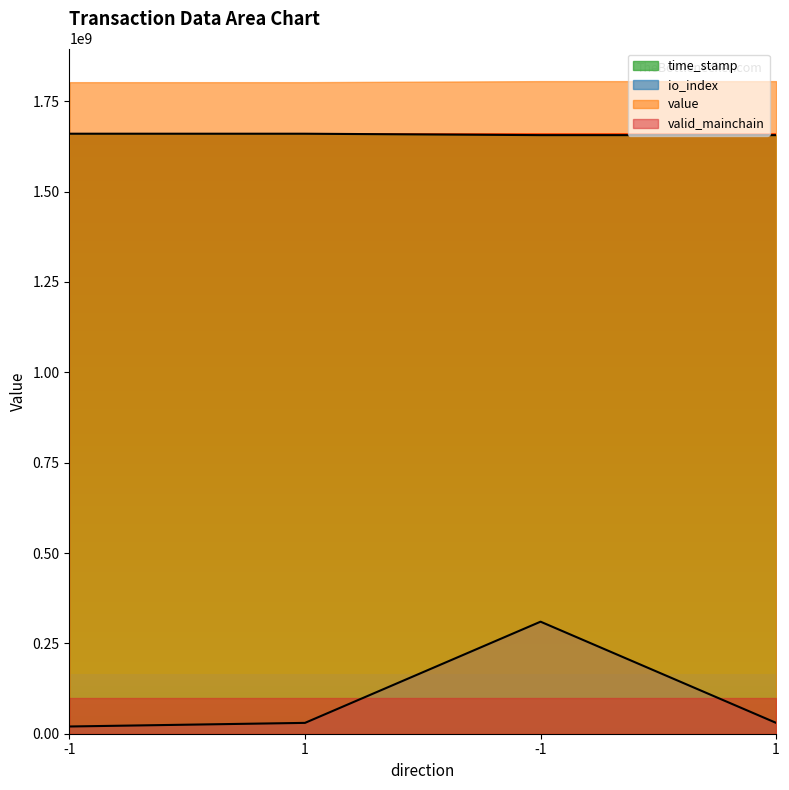

At which label does time_stamp reach its minimum?

1